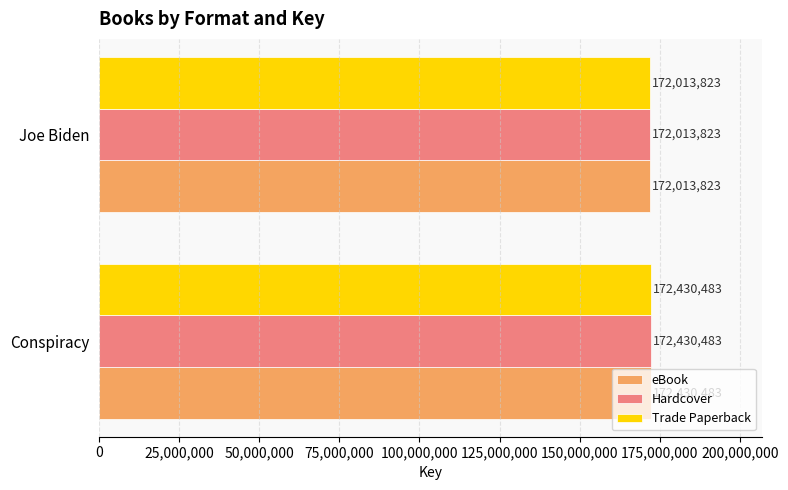

The Trade Paperback series shows 172430483 at Conspiracy. True or false?

True